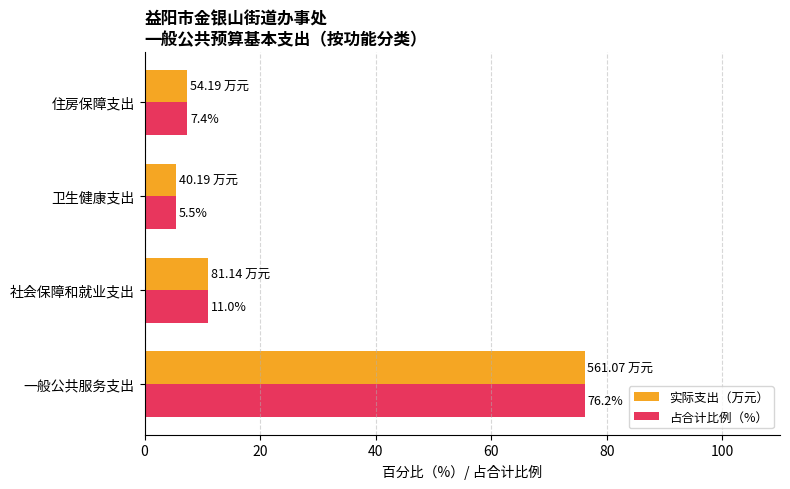

What is the average value of the 实际支出（万元） series?

25.0